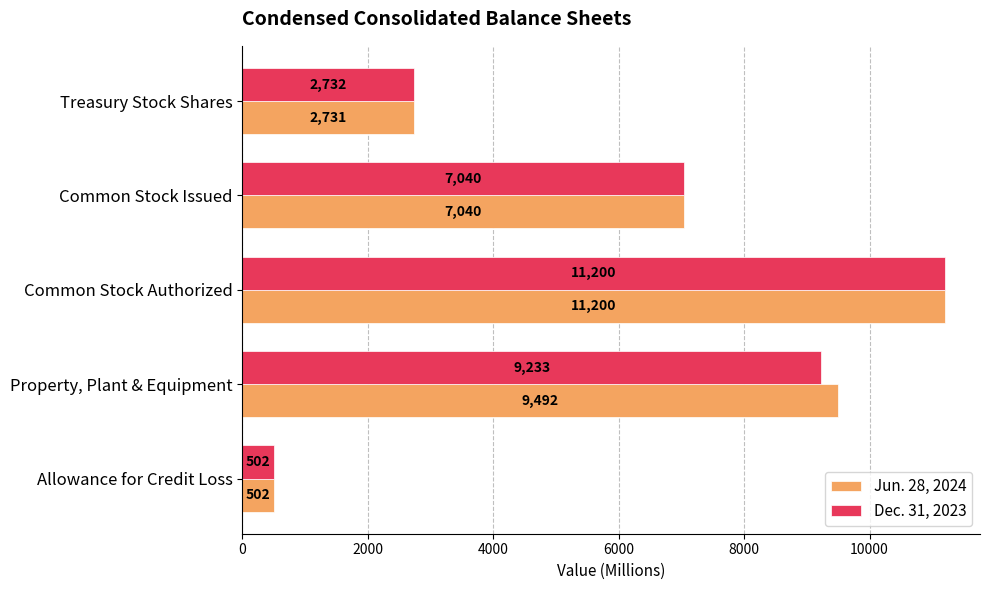

True or false: Dec. 31, 2023 has a value of 502 at Allowance for Credit Loss.

True